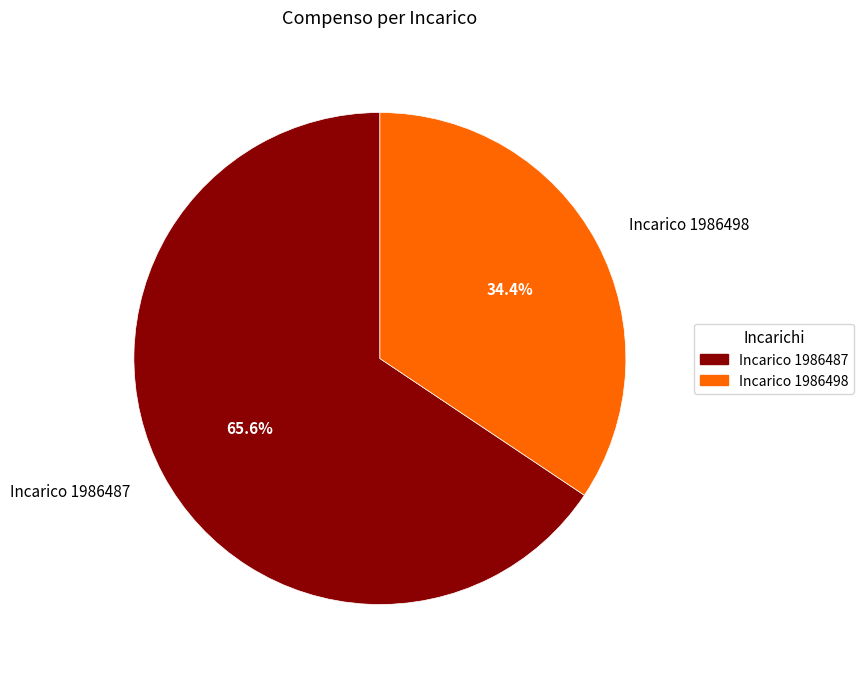

Rank the categories by value from lowest to highest.

Incarico 1986498, Incarico 1986487